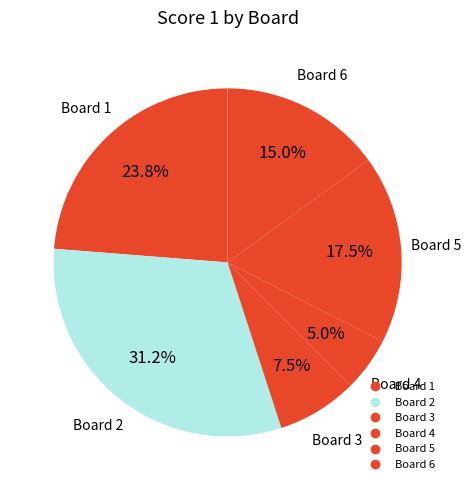

Count the number of slices in the pie.

6